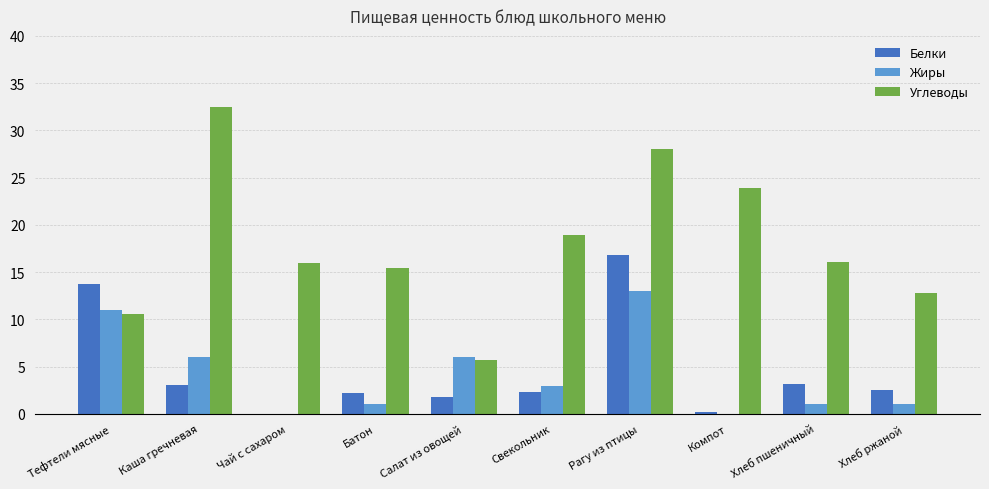

Are the bars grouped side by side (vs. stacked)?

Yes